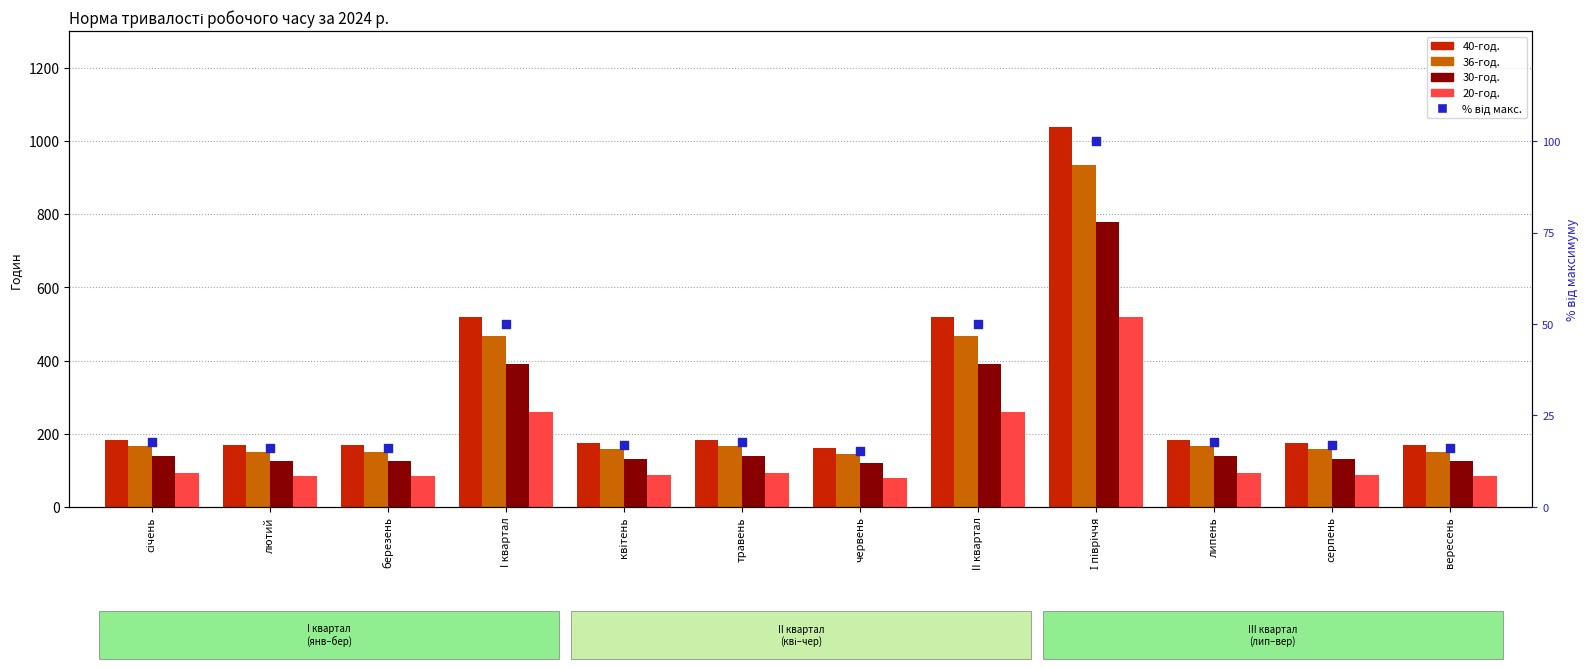

Which series has the largest Y range (max minus min)?

40-год.